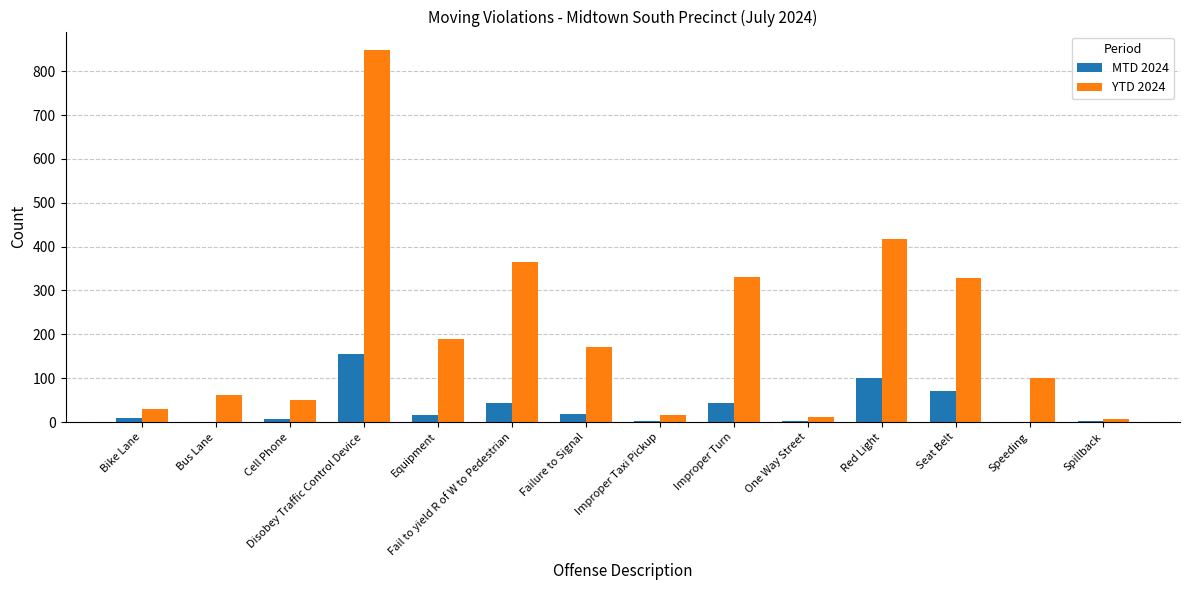

What is the total value across all series at Speeding?

101